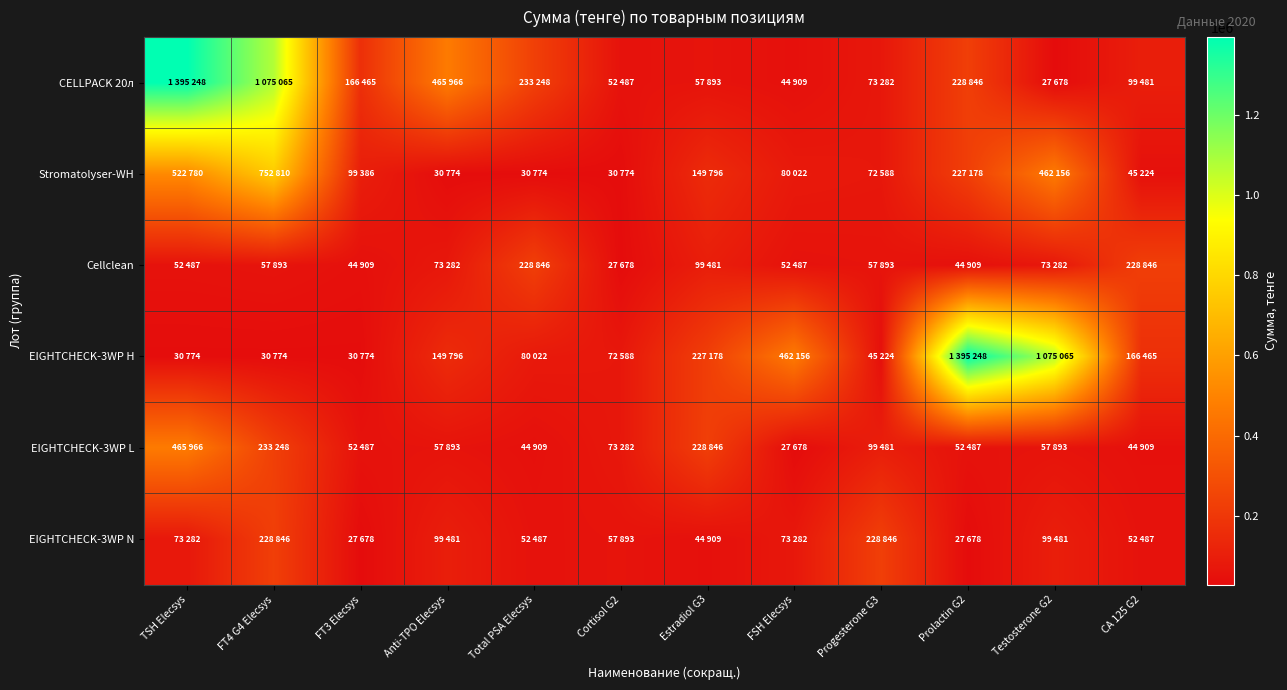

What is the smallest value displayed?

27678